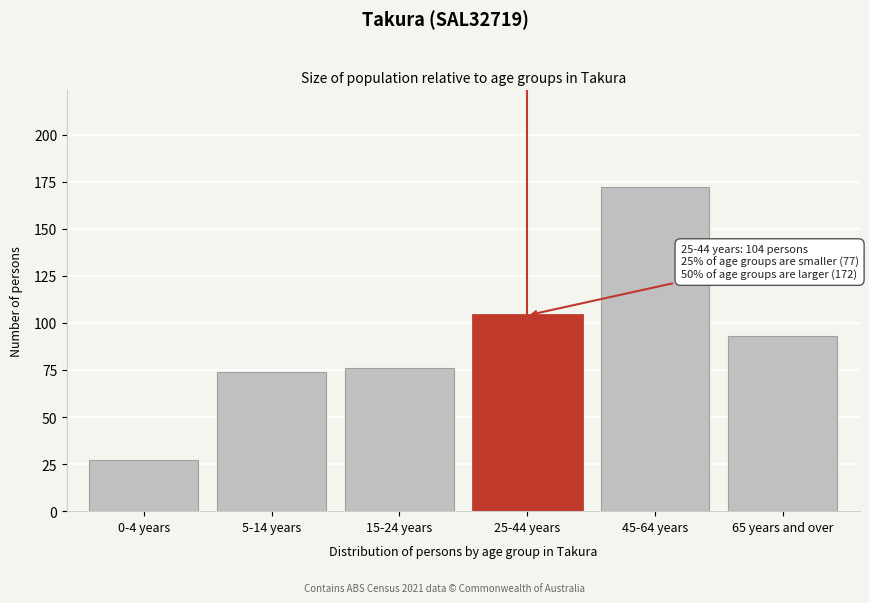

Reading left to right, transcribe all the data shown in this chart.

0-4 years=27	5-14 years=74	15-24 years=76	25-44 years=104	45-64 years=172	65 years and over=93